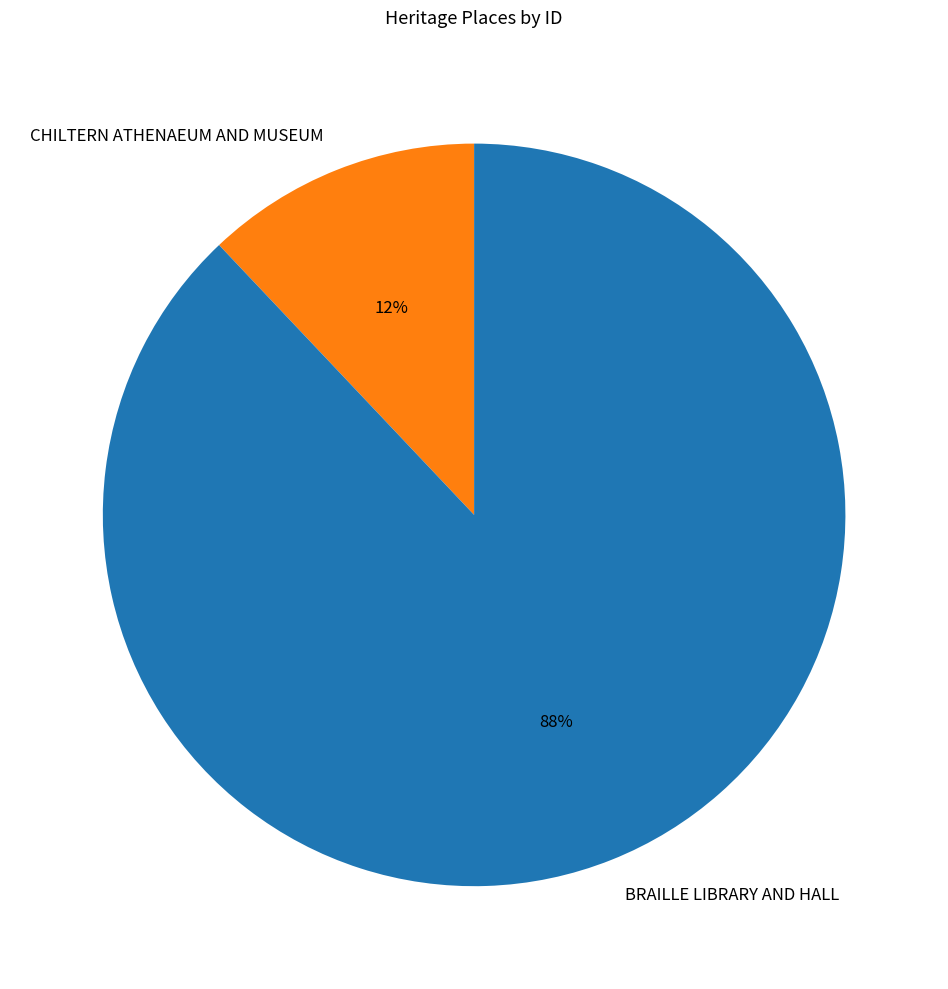

Which slice is the smallest?

CHILTERN ATHENAEUM AND MUSEUM